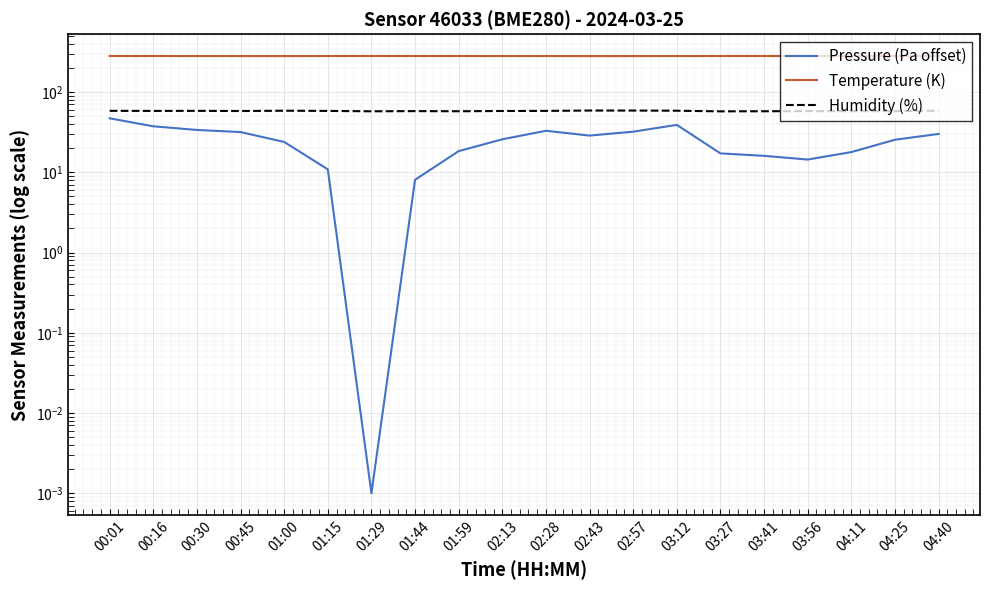

True or false: Temperature (K) and Humidity (%) cross at least once.

False